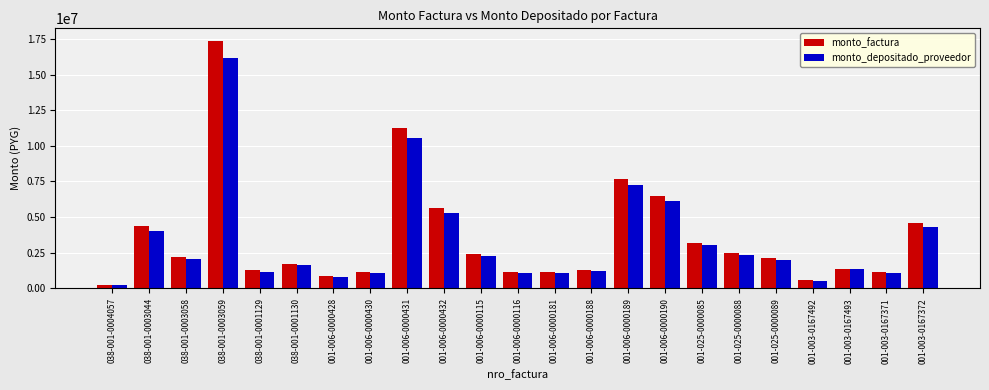

How many bars are there in each group?

2